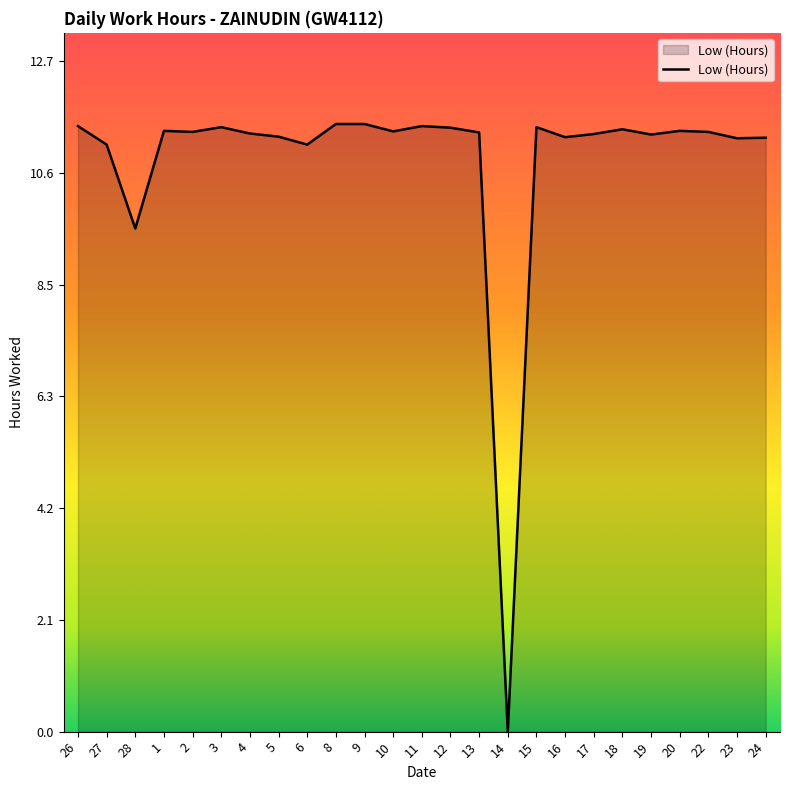

What position from the left is 28?

3